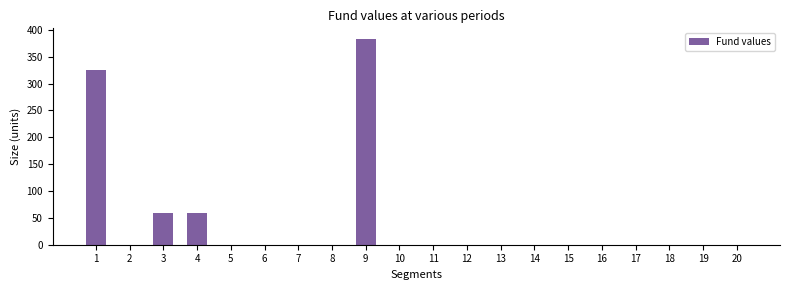

What is the change in value from 3 to 11?

-59.2